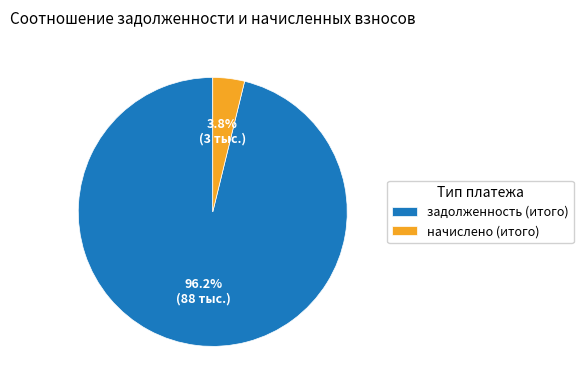

How many segments does this pie chart have?

2